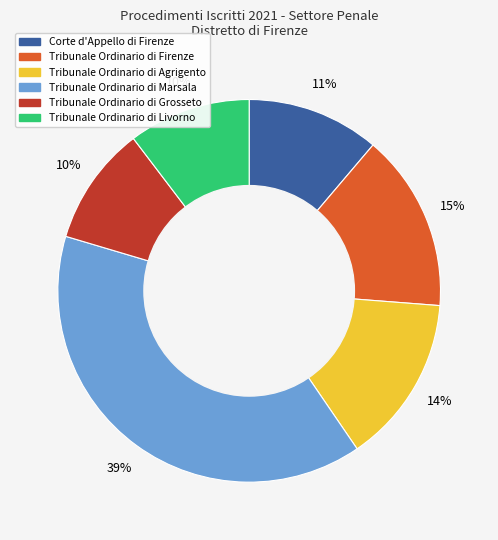

Is the sum of Tribunale Ordinario di Agrigento and Tribunale Ordinario di Grosseto greater than half?

No